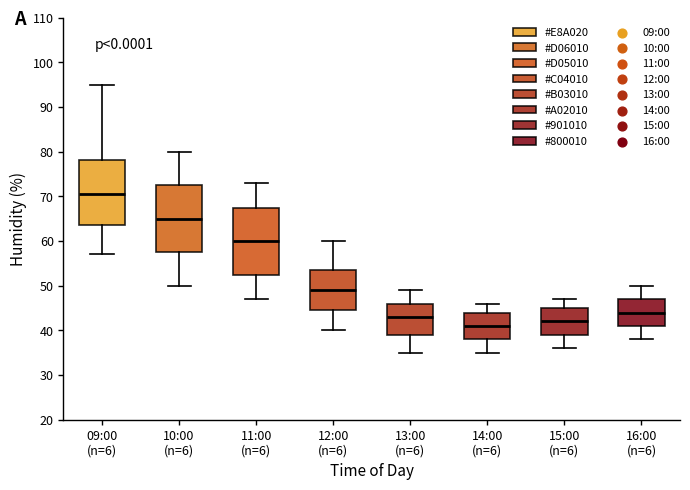

Reading left to right, read every box against the y-axis: the position of its median line, the range the box covers, and the ends of its whiskers. The values are not printed on the chart, so give them approximately, as read against the axis.

09:00 (n=6): median 71, box 64 to 78, whiskers 57 to 95
10:00 (n=6): median 65, box 58 to 73, whiskers 50 to 80
11:00 (n=6): median 60, box 53 to 68, whiskers 47 to 73
12:00 (n=6): median 49, box 45 to 54, whiskers 40 to 60
13:00 (n=6): median 43, box 39 to 46, whiskers 35 to 49
14:00 (n=6): median 41, box 38 to 44, whiskers 35 to 46
15:00 (n=6): median 42, box 39 to 45, whiskers 36 to 47
16:00 (n=6): median 44, box 41 to 47, whiskers 38 to 50